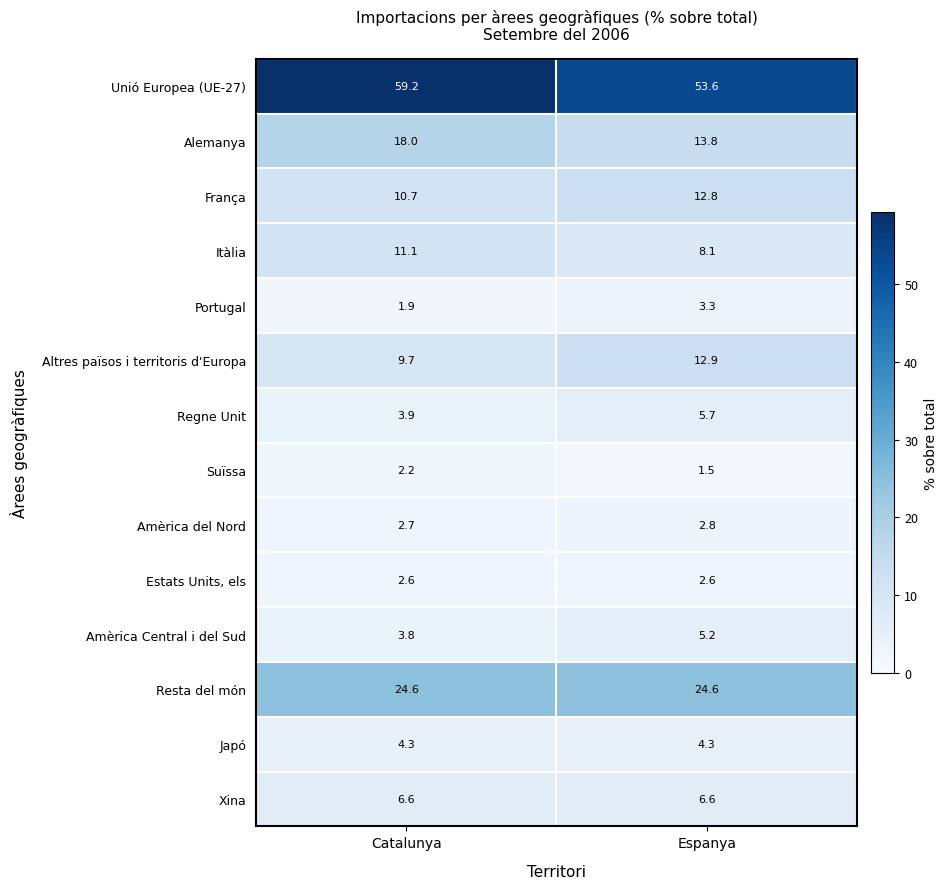

The Xina series shows 4.0 at Espanya. True or false?

False